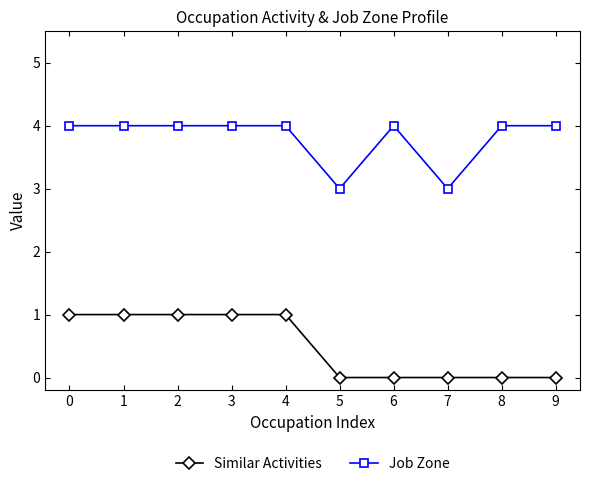

How many Job Zone values are between 4 and 5?

8